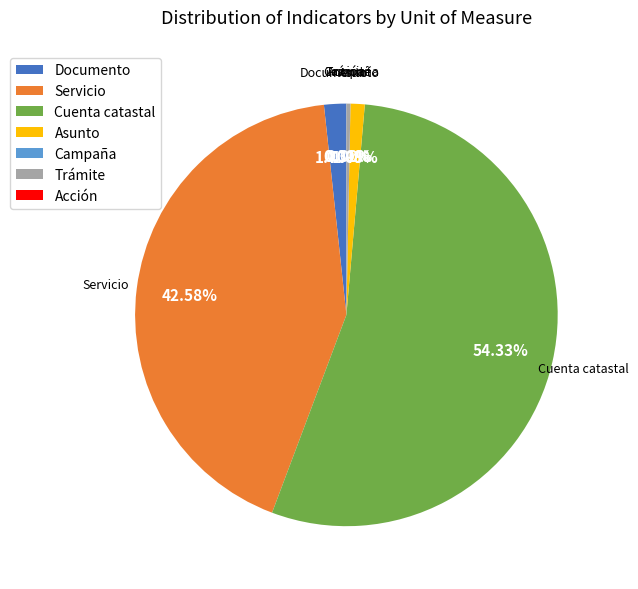

What portion of the pie excludes Asunto?

98.9%